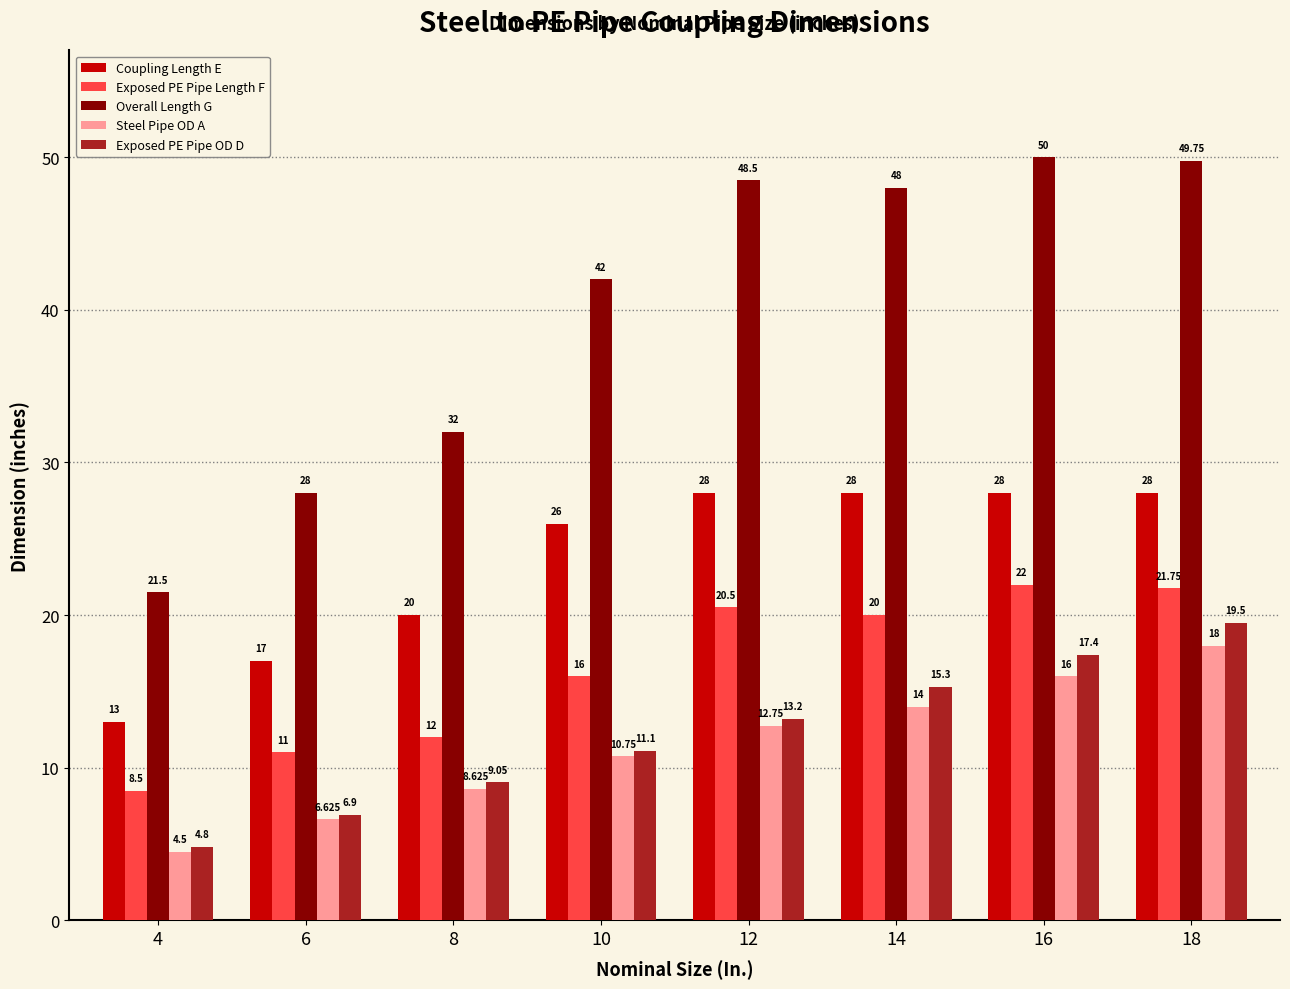

What is the average value of the Exposed PE Pipe OD D series?

12.2